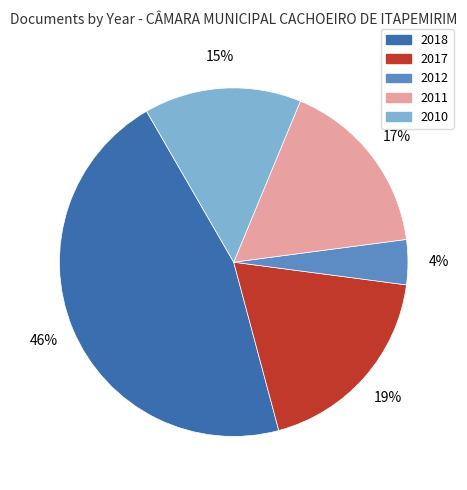

To the nearest percent, what portion does 2011 represent?

17%